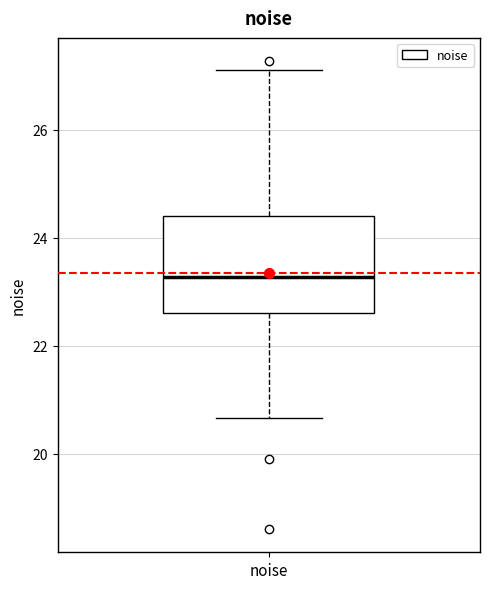

Transcribe this box plot: give where the median line is, the range the box spans, and where the two whiskers end, as read against the y-axis. The values are not printed on the chart, so give them approximately, as read against the axis.

median 23.2, box 22.6 to 24.4, whiskers 20.6 to 27.2